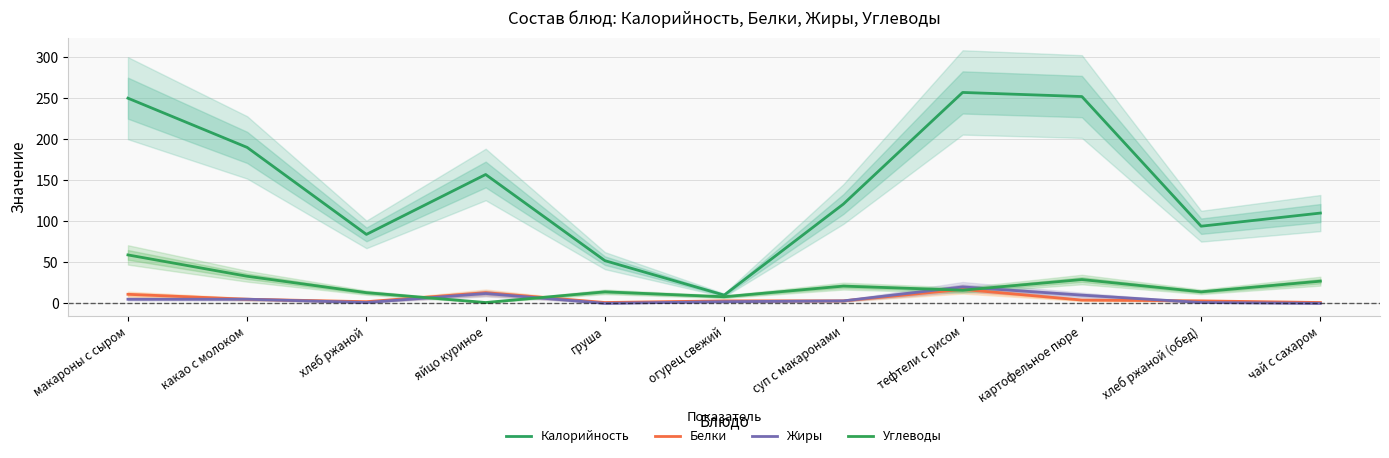

Reading left to right, what are all the values shown in this chart?

Калорийность: макароны с сыром=250	какао с молоком=190	хлеб ржаной=84	яйцо куриное=157	груша=52	огурец свежий=10	суп с макаронами=121	тефтели с рисом=257	картофельное пюре=252	хлеб ржаной (обед)=94	чай с сахаром=110
Белки: макароны с сыром=11	какао с молоком=5	хлеб ржаной=2	яйцо куриное=13	груша=1	огурец свежий=3	суп с макаронами=3	тефтели с рисом=17	картофельное пюре=4	хлеб ржаной (обед)=3	чай с сахаром=1
Жиры: макароны с сыром=5	какао с молоком=5	хлеб ржаной=1	яйцо куриное=12	груша=0	огурец свежий=2	суп с макаронами=3	тефтели с рисом=20	картофельное пюре=10	хлеб ржаной (обед)=1	чай с сахаром=0
Углеводы: макароны с сыром=59	какао с молоком=33	хлеб ржаной=13	яйцо куриное=1	груша=14	огурец свежий=8	суп с макаронами=21	тефтели с рисом=16	картофельное пюре=29	хлеб ржаной (обед)=14	чай с сахаром=27